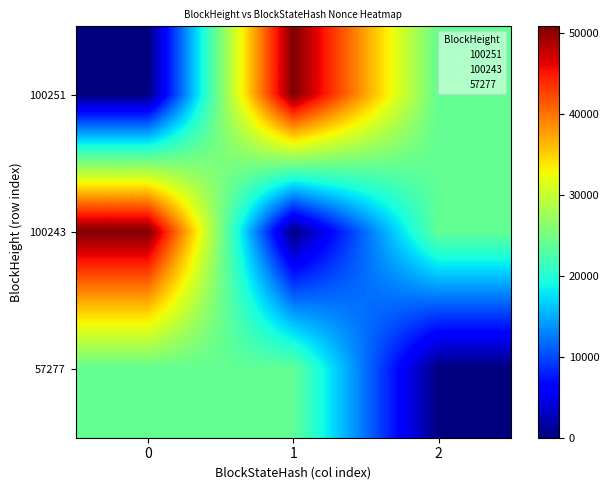

Read the 100243 value at 0, to the nearest 50.

50850